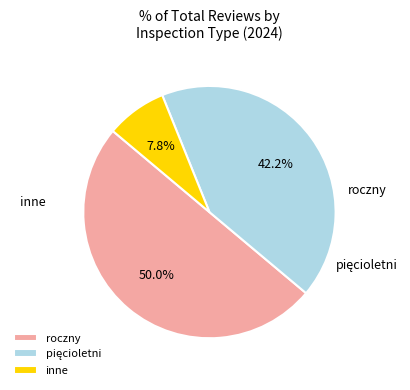

Which slice is the largest?

roczny